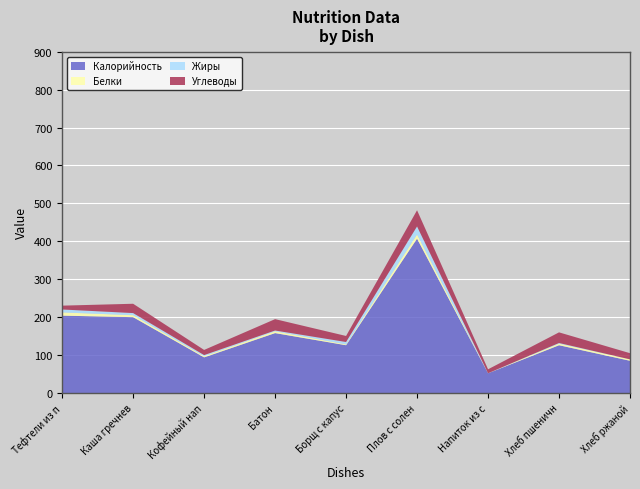

Reading left to right, what are all the values shown in this chart?

Калорийность: Тефтели из птицы с соусом=204.0	Каша гречневая вязкая=200.0	Кофейный напиток с молоком=94.0	Батон=158.0	Борщ с капустой и картофелем=126.0	Плов с соленым огурцом=407.0	Напиток из свежих ягод=52.0	Хлеб пшеничный=126.0	Хлеб ржаной=85.0
Белки: Тефтели из птицы с соусом=8.5	Каша гречневая вязкая=5.2	Кофейный напиток с молоком=2.9	Батон=4.8	Борщ с капустой и картофелем=2.2	Плов с соленым огурцом=10.7	Напиток из свежих ягод=0.1	Хлеб пшеничный=4.2	Хлеб ржаной=3.8
Жиры: Тефтели из птицы с соусом=7.7	Каша гречневая вязкая=5.6	Кофейный напиток с молоком=3.1	Батон=2.0	Борщ с капустой и картофелем=6.3	Плов с соленым огурцом=21.5	Напиток из свежих ягод=0.1	Хлеб пшеничный=1.7	Хлеб ржаной=0.0
Углеводы: Тефтели из птицы с соусом=10.1	Каша гречневая вязкая=24.6	Кофейный напиток с молоком=13.6	Батон=30.0	Борщ с капустой и картофелем=15.9	Плов с соленым огурцом=42.6	Напиток из свежих ягод=10.4	Хлеб пшеничный=28.1	Хлеб ржаной=16.2